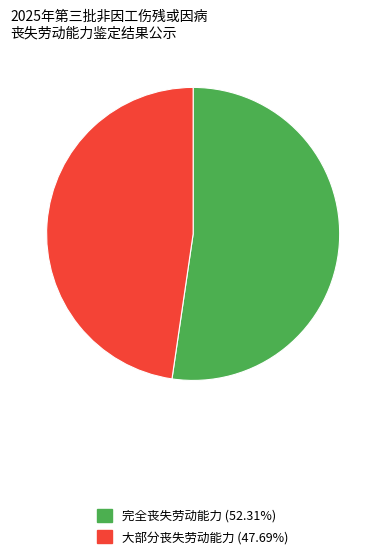

Count the number of slices in the pie.

2